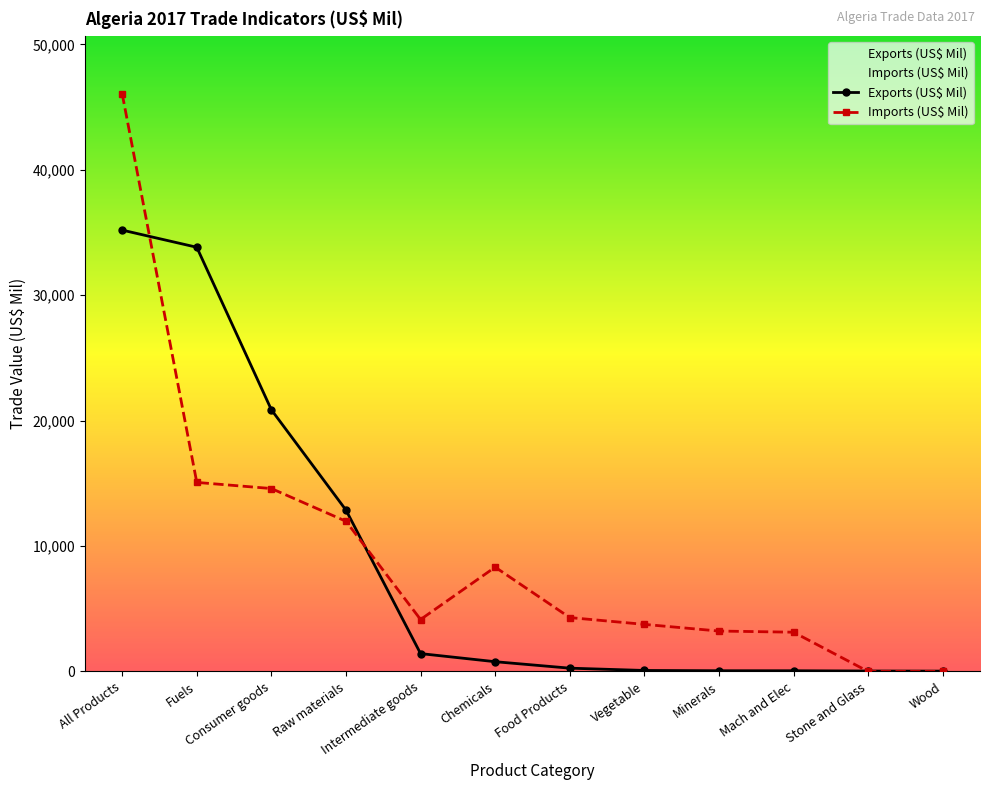

Reading left to right, list all the values displayed in this chart.

Exports (US$ Mil): All Products=35191.1	Fuels=33822.7	Consumer goods=20863.9	Raw materials=12867.5	Intermediate goods=1424.6	Chemicals=778.7	Food Products=263.5	Vegetable=80.6	Minerals=58.3	Mach and Elec=56.6	Stone and Glass=36.5	Wood=28.1
Imports (US$ Mil): All Products=46053.0	Fuels=15073.7	Consumer goods=14585.4	Raw materials=11974.9	Intermediate goods=4143.4	Chemicals=8317.8	Food Products=4297.5	Vegetable=3755.0	Minerals=3223.2	Mach and Elec=3130.6	Stone and Glass=0.0	Wood=0.0